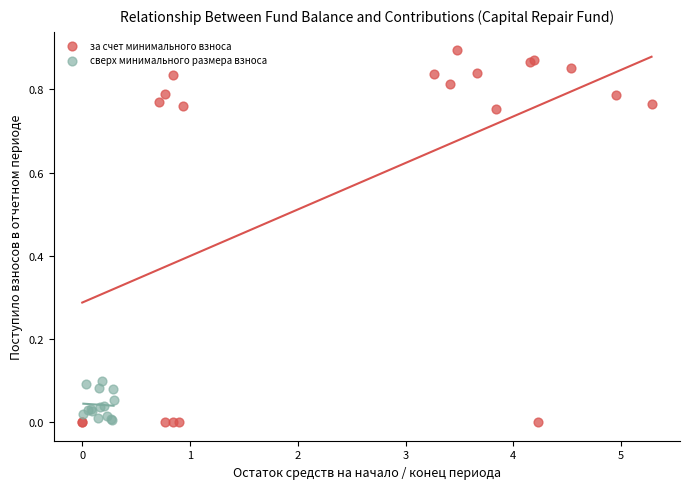

Which series contains the highest Y value?

за счет минимального взноса